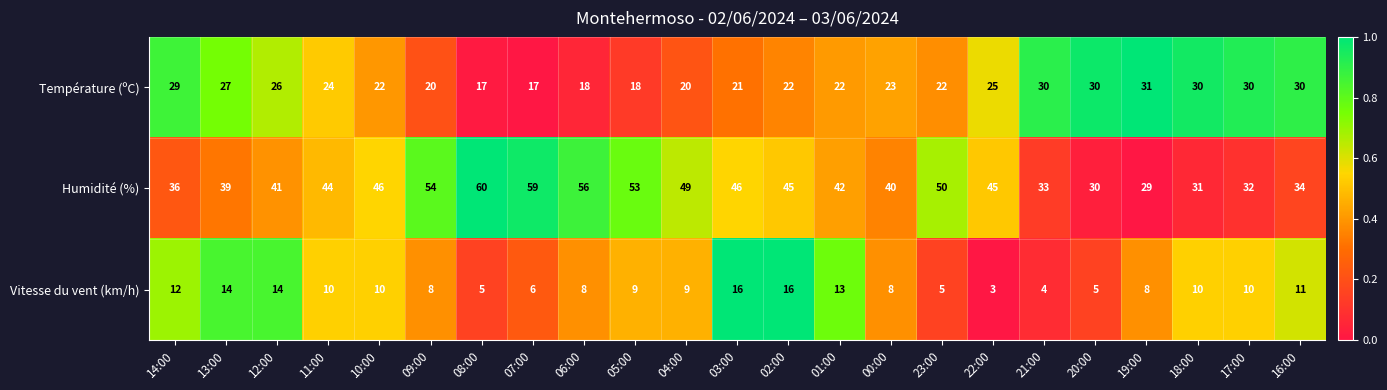

What is the difference between the Humidité (%) values at 08:00 and 20:00?

30